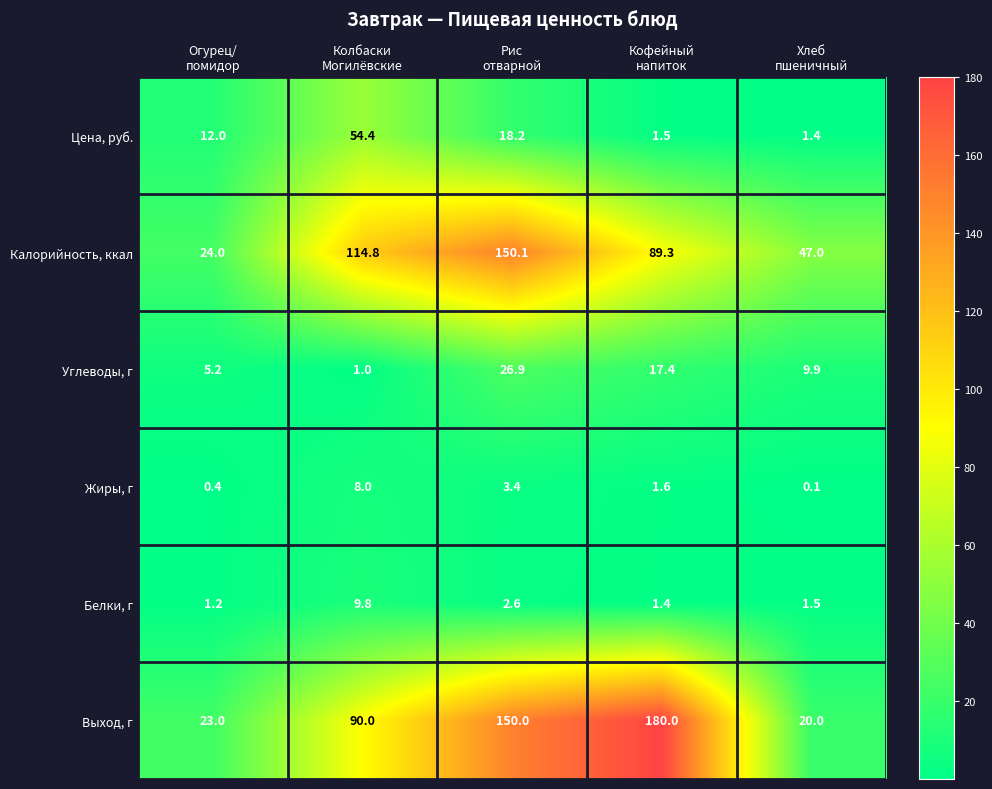

Which series changed the most between Кофейный
напиток and Хлеб
пшеничный?

Выход, г